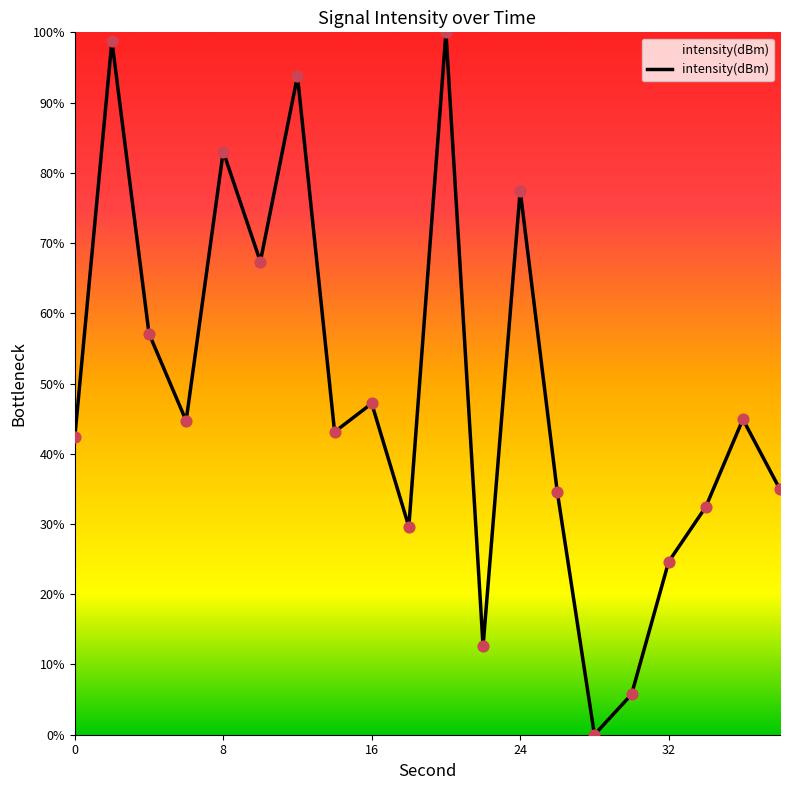

What is the greatest value displayed?

100.0